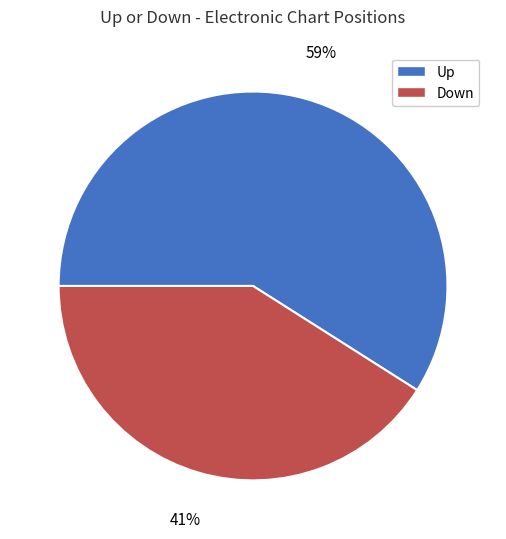

Which category accounts for the majority?

Up